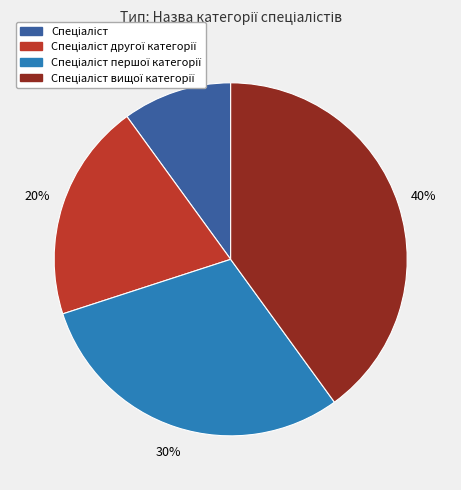

Is there any slice that represents more than half of the pie?

No